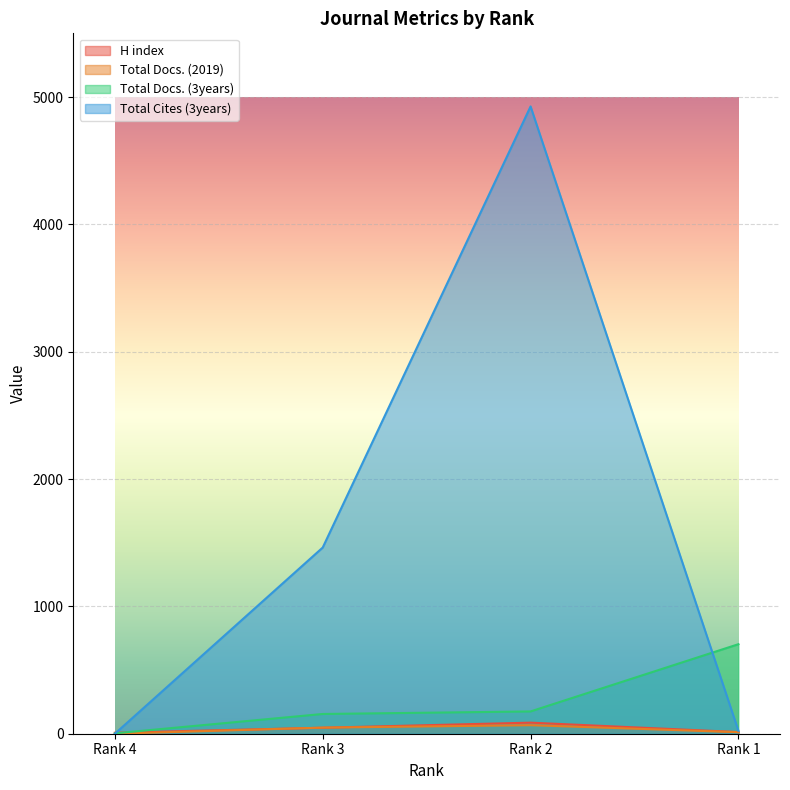

How many lines are shown in the chart?

4